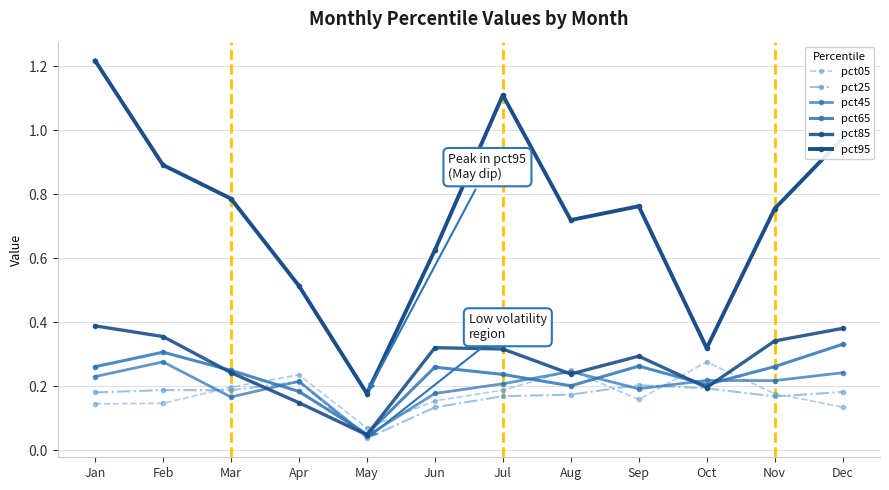

The pct05 series shows 0.2 at Nov. True or false?

True